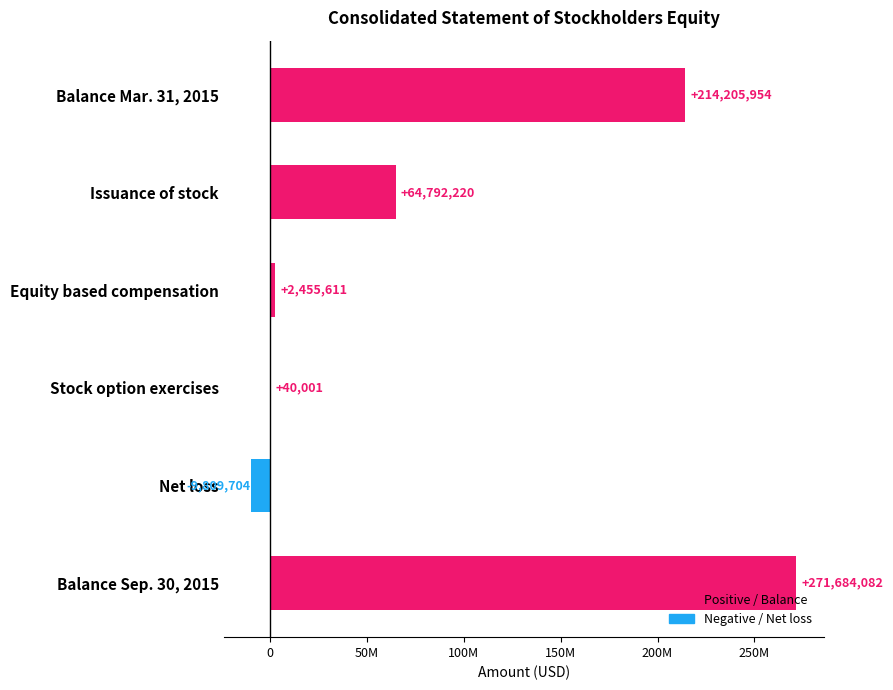

Does the chart contain any negative values?

Yes